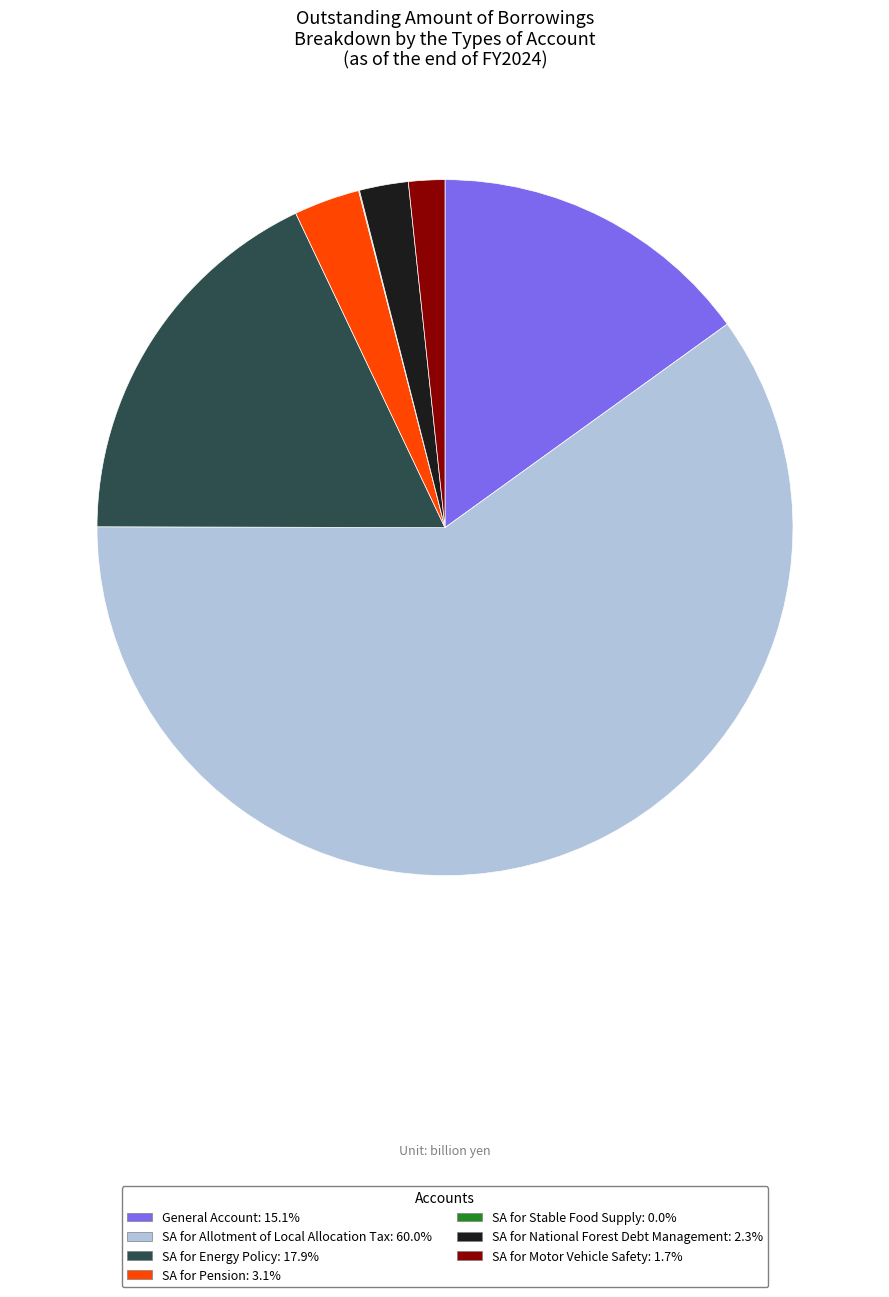

Is there any slice that represents more than half of the pie?

Yes